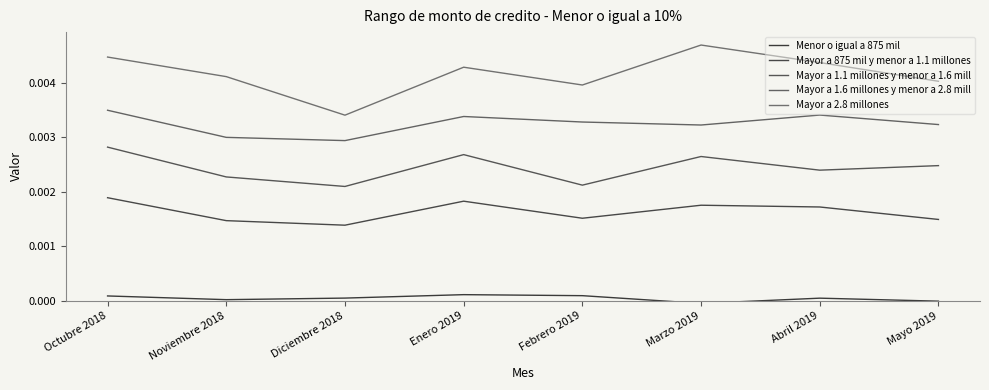

In Mayor a 1.6 millones y menor a 2.8 mill, how many points are lower than both neighbors (excluding endpoints)?

2